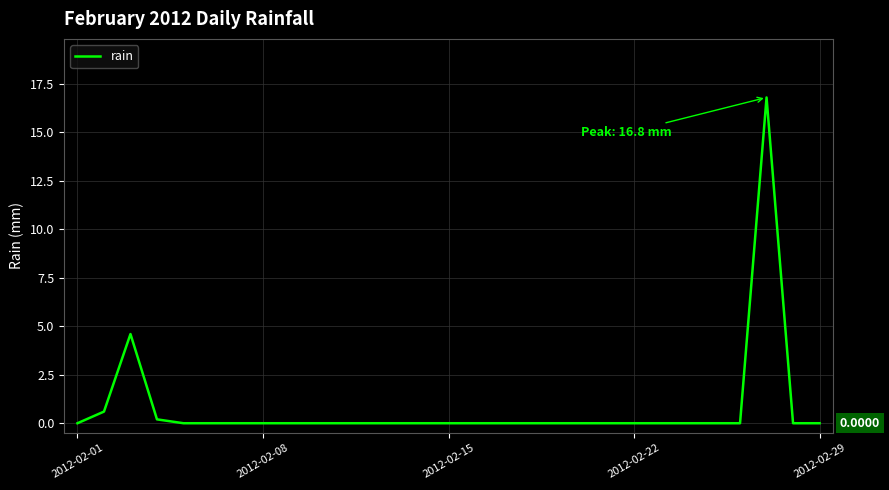

What is the maximum value shown in the chart?

16.8